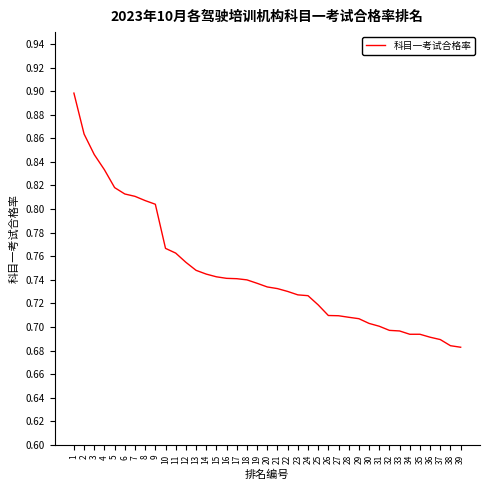

Is it true that the value at 32 is 0.7?

True